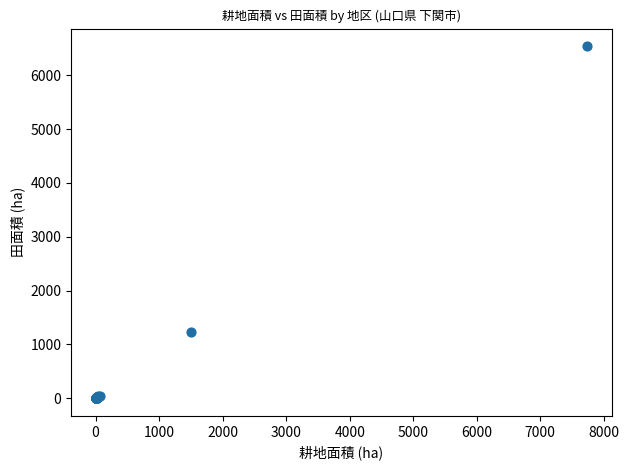

What Y value in the scatter plot is closest to 3269?

1233